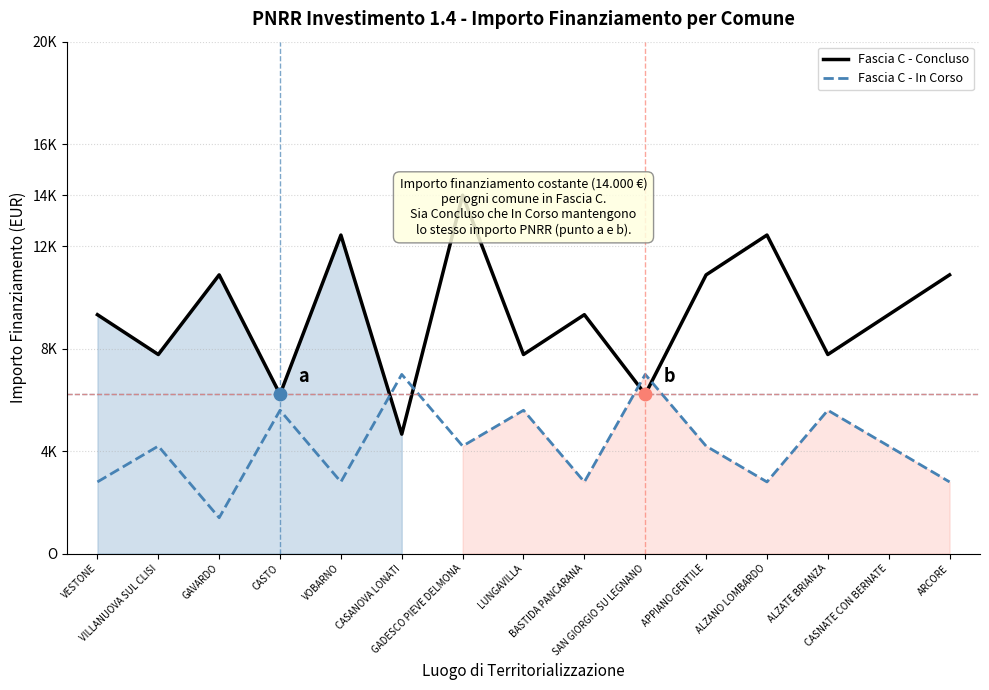

What are all the series names shown in the legend?

Fascia C - Concluso, Fascia C - In Corso